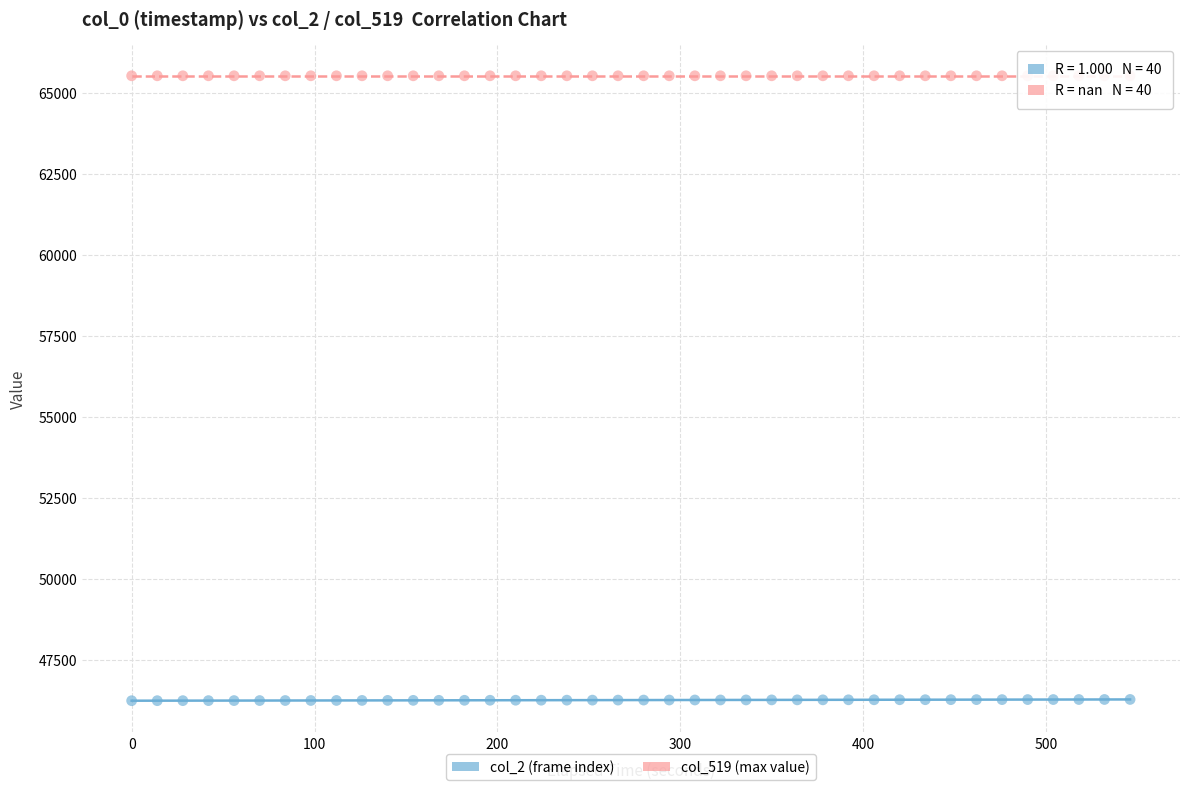

Which series reaches the minimum Y coordinate?

col_2 (frame index)